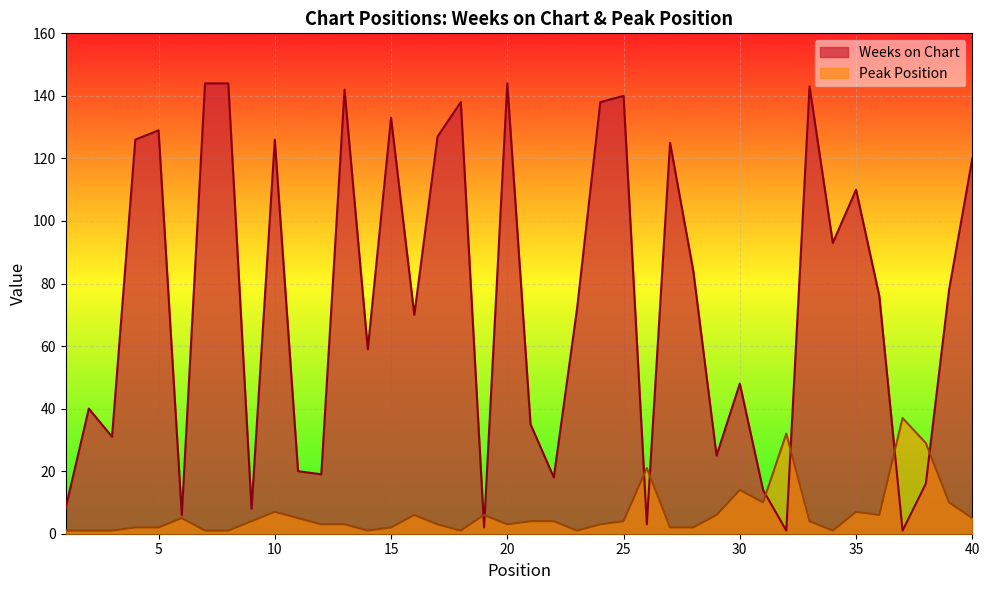

How many data points in Weeks on Chart are above 76?

19